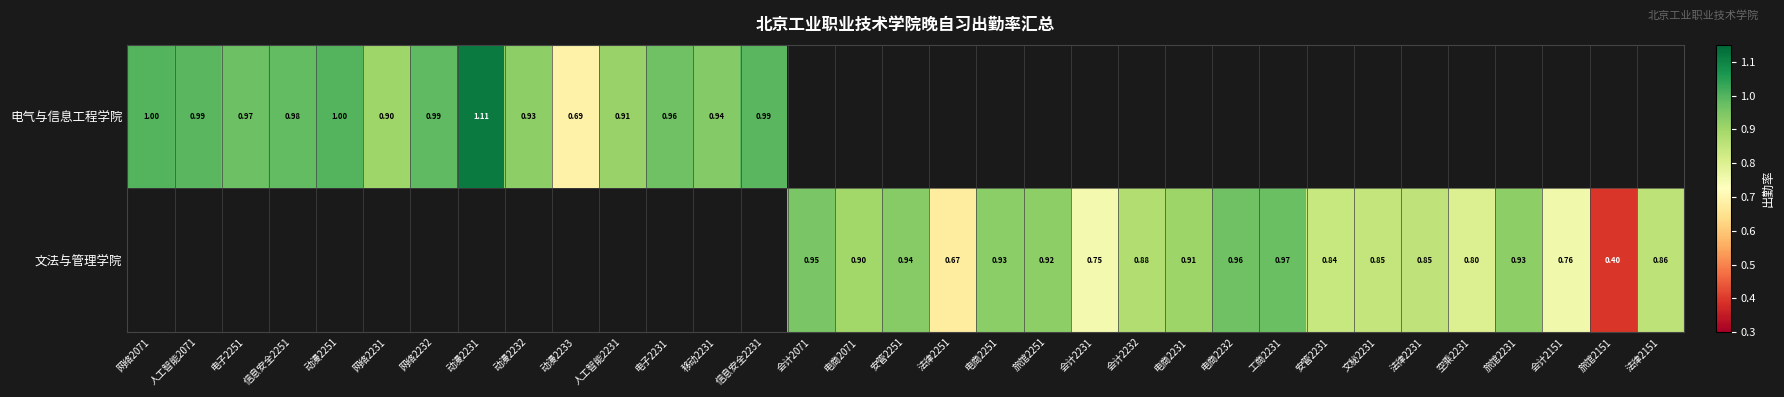

Is the value of 电气与信息工程学院 at 动漫2251 greater than the value of 文法与管理学院 at 安管2251?

Yes